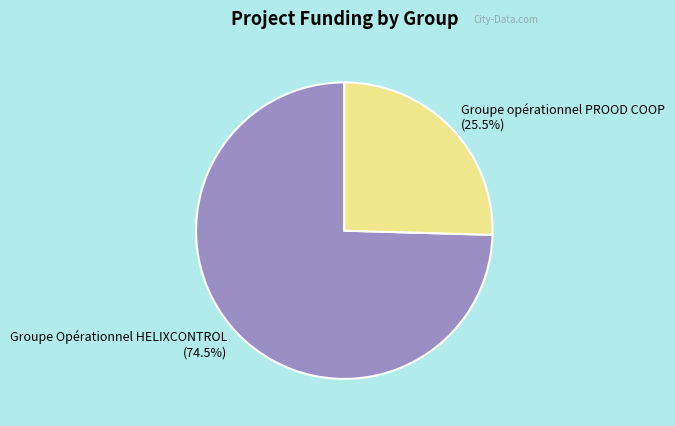

Which has a higher value, Groupe Opérationnel HELIXCONTROL or Groupe opérationnel PROOD COOP?

Groupe Opérationnel HELIXCONTROL